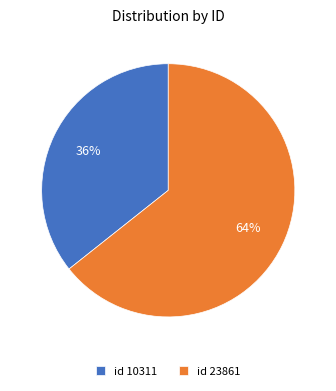

The id 23861 slice represents 64% of the pie. True or false?

True